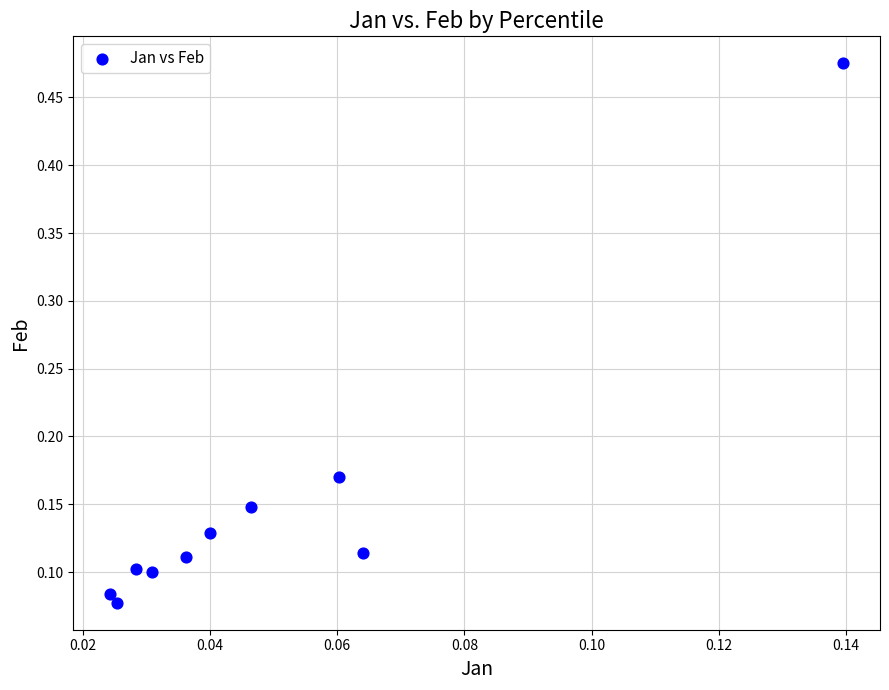

What is the range of Y values (max minus min)?

0.4